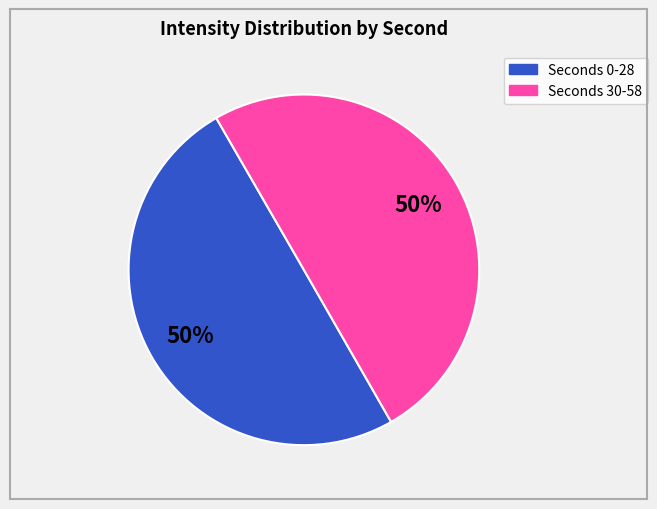

How many segments does this pie chart have?

2